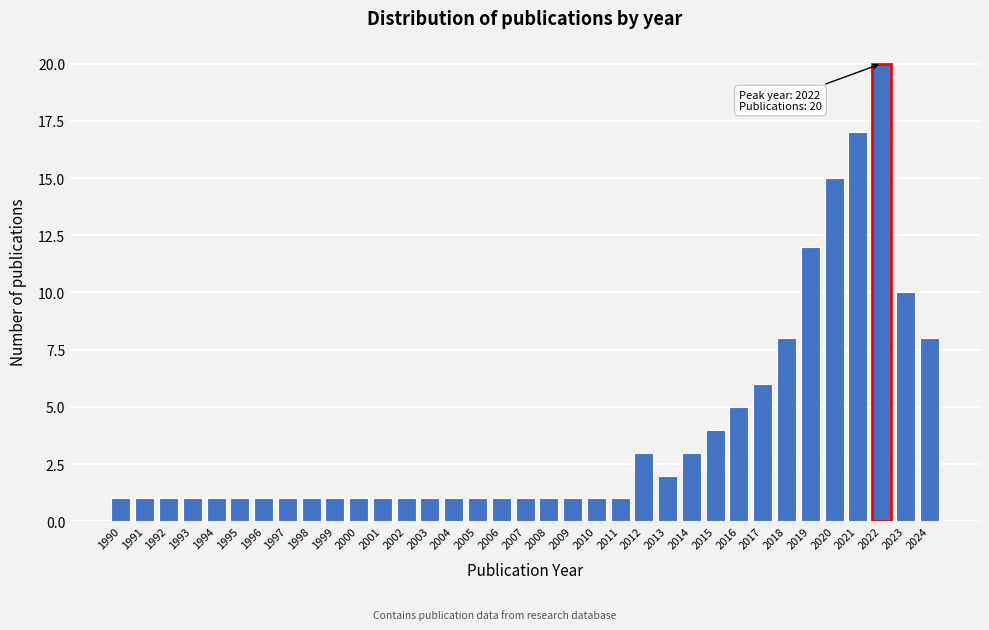

What is the average value?

4